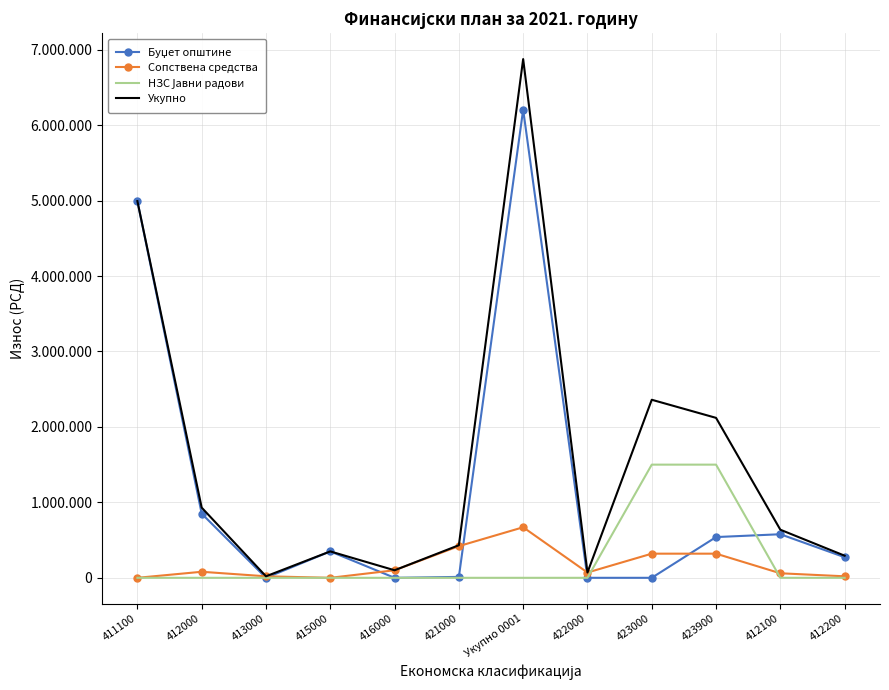

The НЗС Јавни радови series shows 0 at 422000. True or false?

True